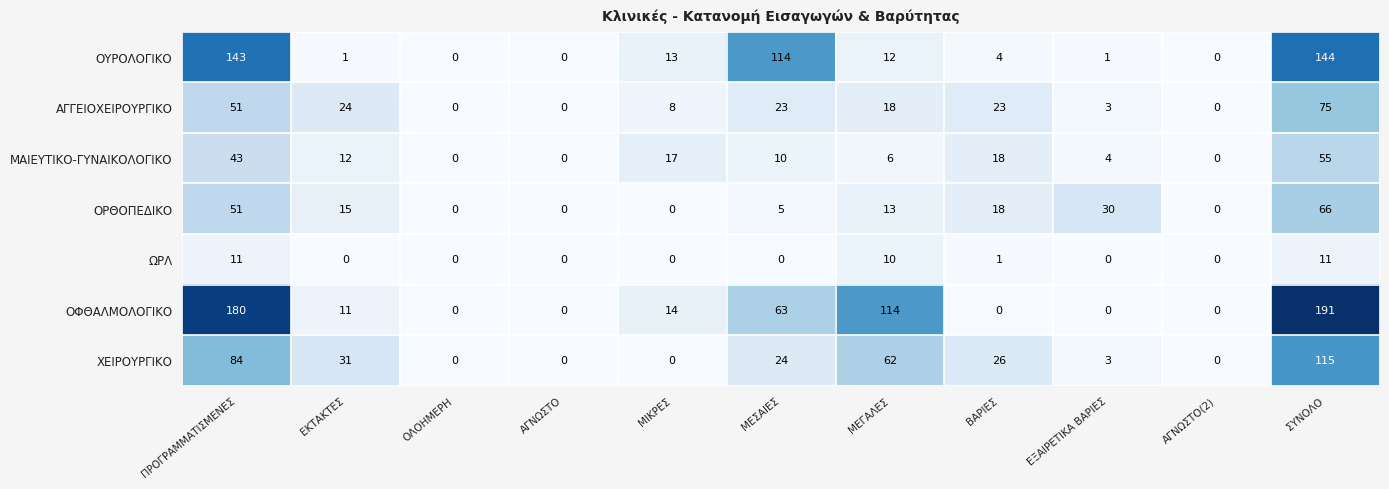

At how many categories does at least one series exceed 105?

4